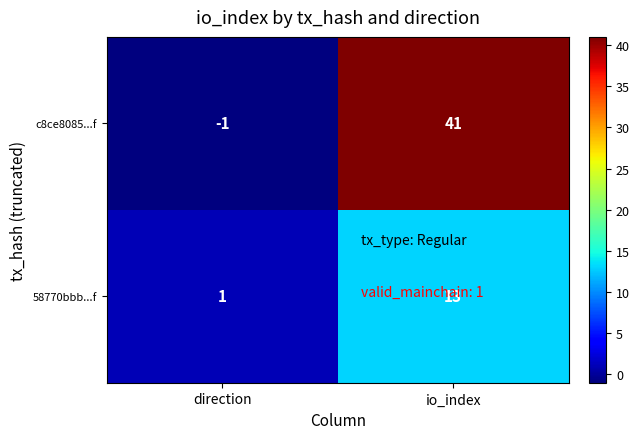

Where is 58770bbb...f nearest to the value 7?

direction